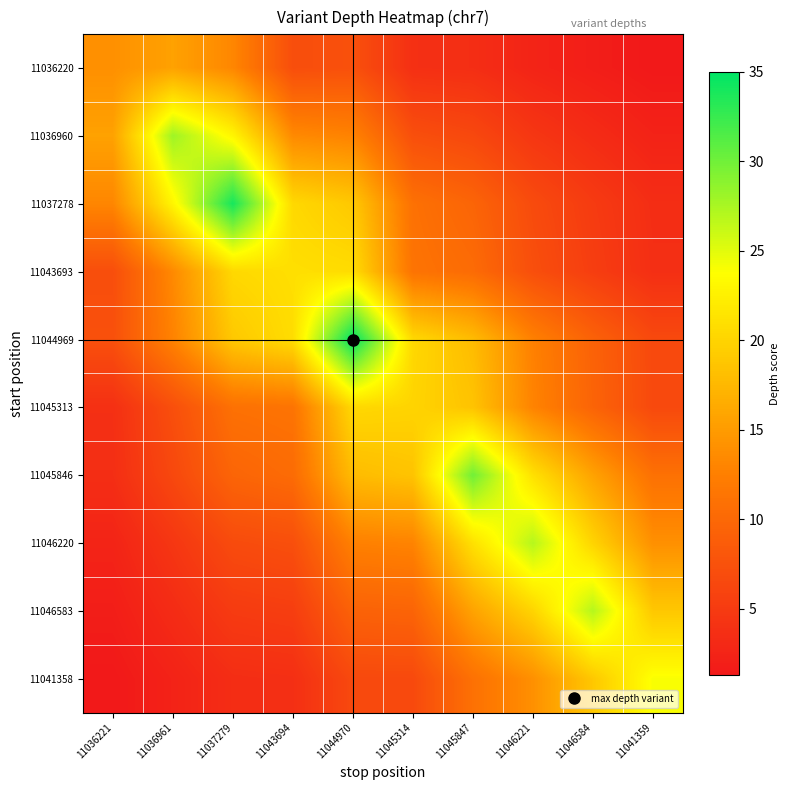

Which has a higher value, 11036221 or 11044970?

11036221